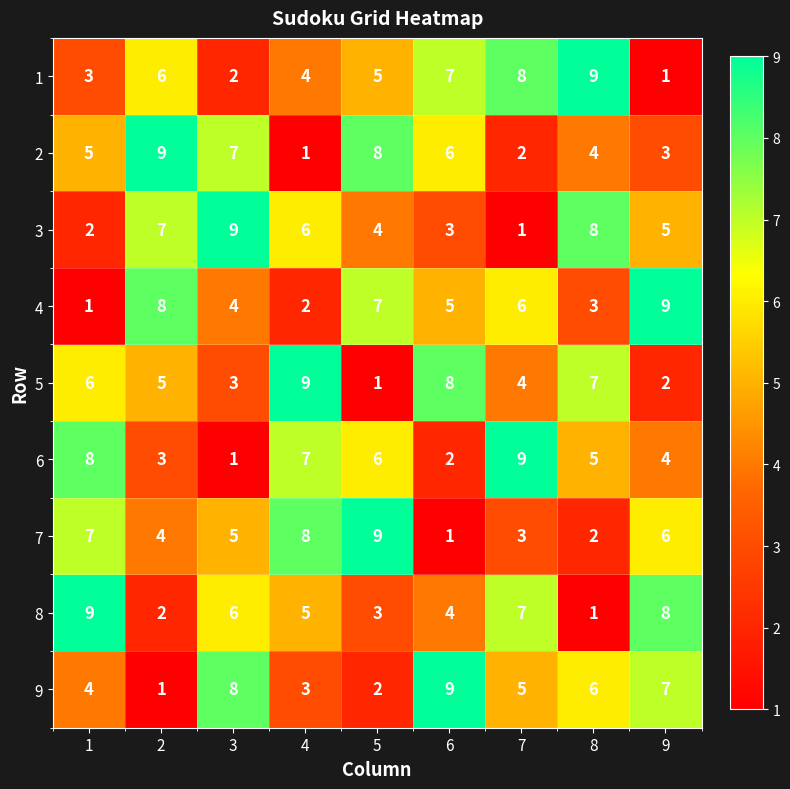

Is the value of 3 at 3 greater than the value of 8 at 5?

Yes